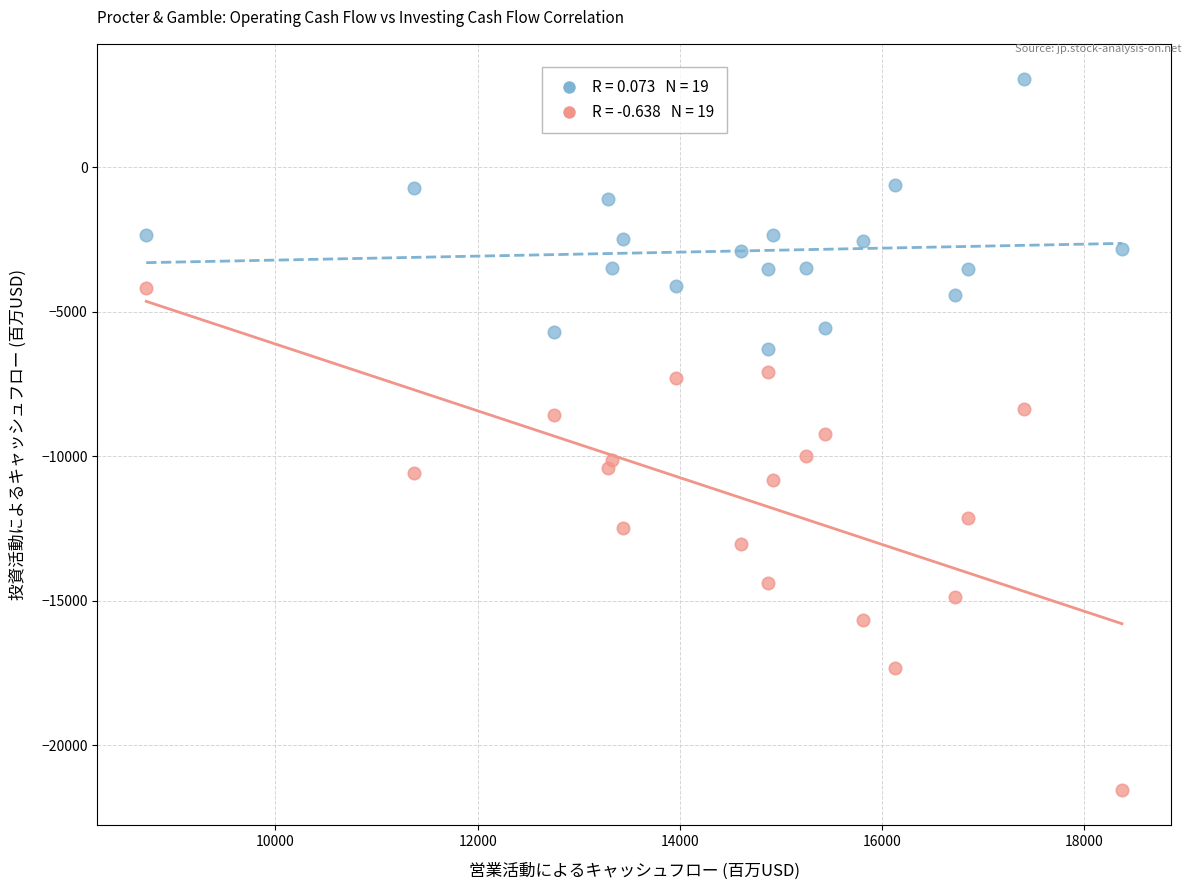

Across all data points, what is the range of X values (max minus min)?

9649